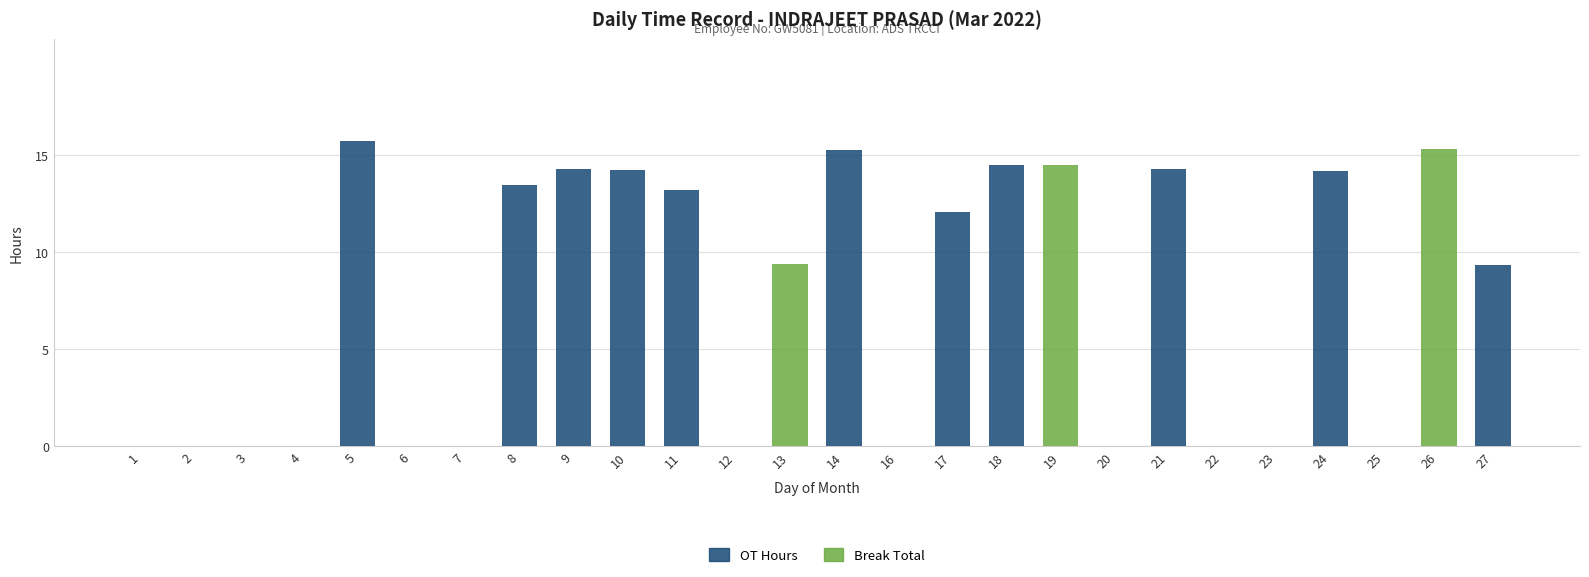

What are all the series names shown in the legend?

OT Hours, Break Total